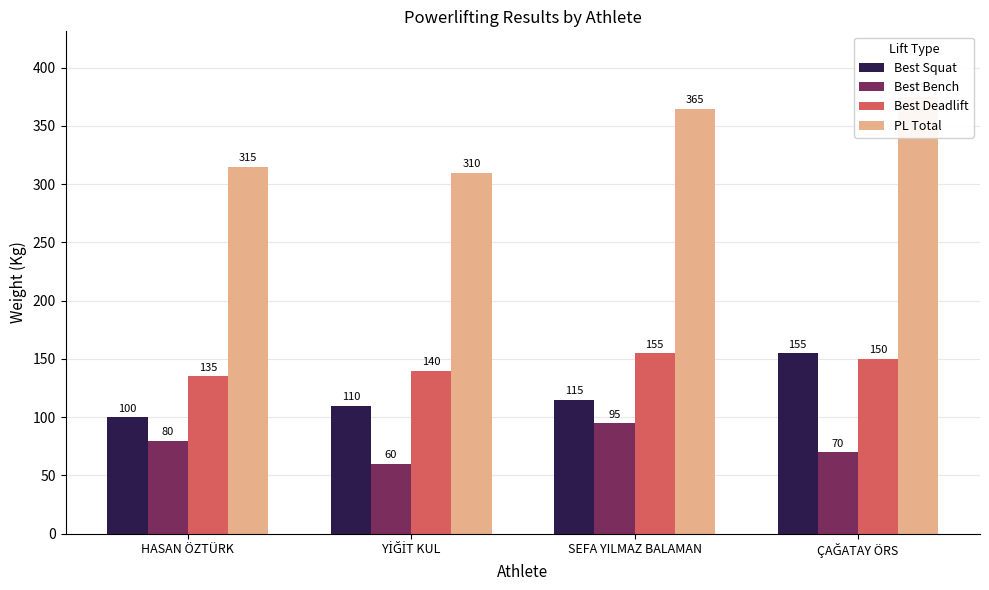

At which label does PL Total first exceed 365?

ÇAĞATAY ÖRS